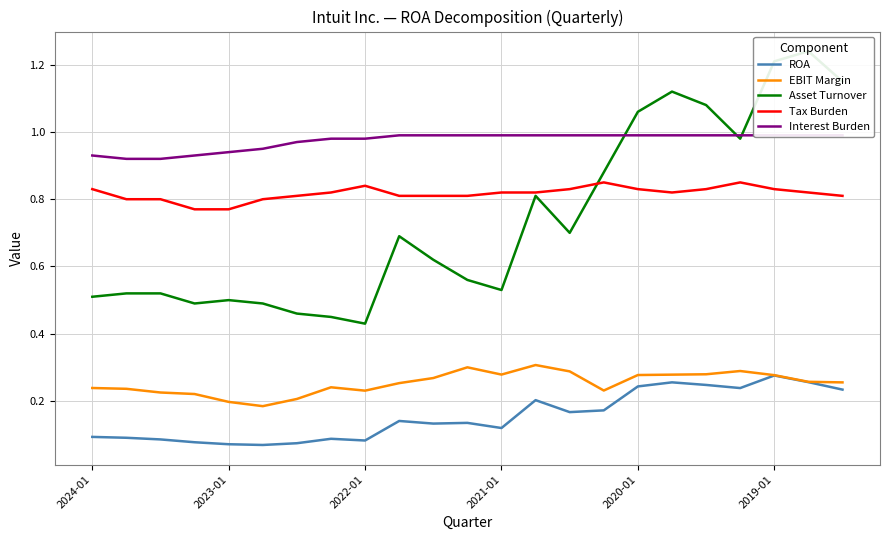

True or false: EBIT Margin and Tax Burden cross at least once.

False